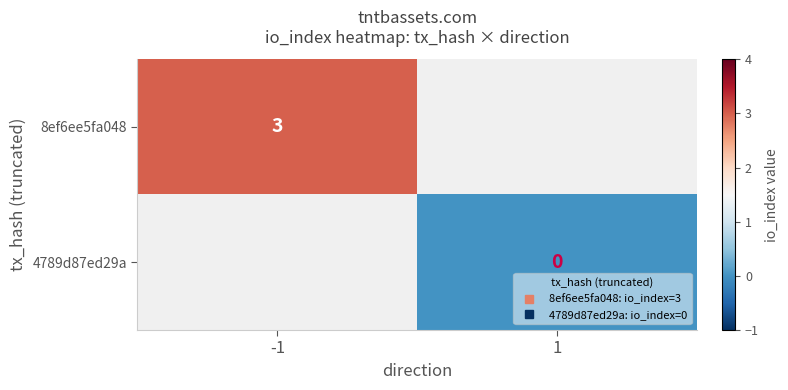

Rank the series by their maximum value, from highest to lowest.

8ef6ee5fa048, 4789d87ed29a